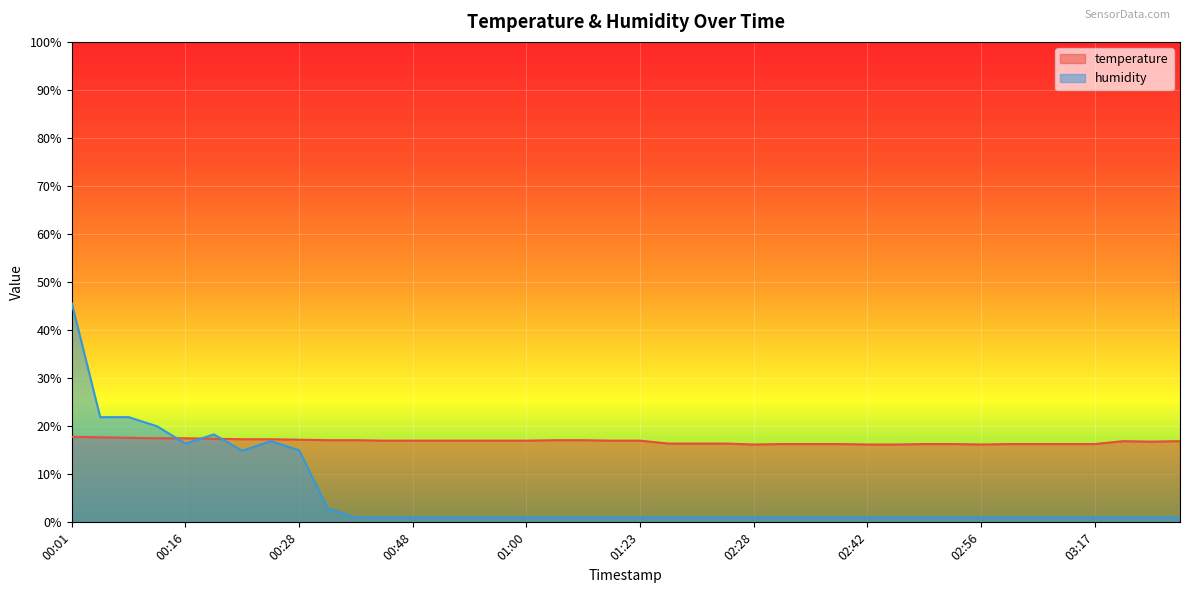

Reading left to right, extract all data points from this chart.

temperature: 00:01=17.8	00:07=17.7	00:10=17.6	00:13=17.5	00:16=17.5	00:19=17.4	00:21=17.3	00:25=17.3	00:28=17.2	00:30=17.1	00:36=17.1	00:39=17.0	00:48=17.0	00:51=17.0	00:54=17.0	00:57=17.0	01:00=17.0	01:12=17.1	01:15=17.1	01:20=17.0	01:23=17.0	01:57=16.4	02:00=16.4	02:04=16.4	02:28=16.2	02:31=16.3	02:37=16.3	02:38=16.3	02:42=16.2	02:46=16.2	02:49=16.3	02:53=16.3	02:56=16.2	03:00=16.3	03:07=16.3	03:10=16.3	03:17=16.3	03:56=16.9	04:03=16.8	04:07=16.9
humidity: 00:01=45.6	00:07=21.9	00:10=21.9	00:13=20.0	00:16=16.4	00:19=18.3	00:21=14.9	00:25=16.9	00:28=15.0	00:30=2.9	00:36=1.0	00:39=1.0	00:48=1.0	00:51=1.0	00:54=1.0	00:57=1.0	01:00=1.0	01:12=1.0	01:15=1.0	01:20=1.0	01:23=1.0	01:57=1.0	02:00=1.0	02:04=1.0	02:28=1.0	02:31=1.0	02:37=1.0	02:38=1.0	02:42=1.0	02:46=1.0	02:49=1.0	02:53=1.0	02:56=1.0	03:00=1.0	03:07=1.0	03:10=1.0	03:17=1.0	03:56=1.0	04:03=1.0	04:07=1.0